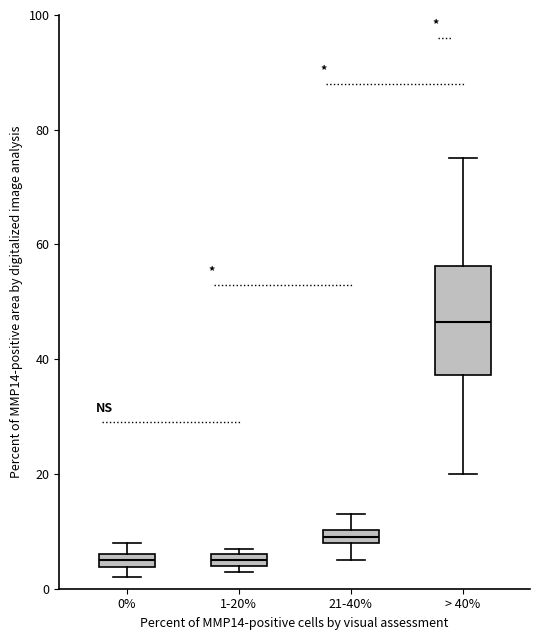

Where is the upper edge of the box for 1-20% on the y-axis? The values are not printed on the chart, so give them approximately, as read against the axis.

6